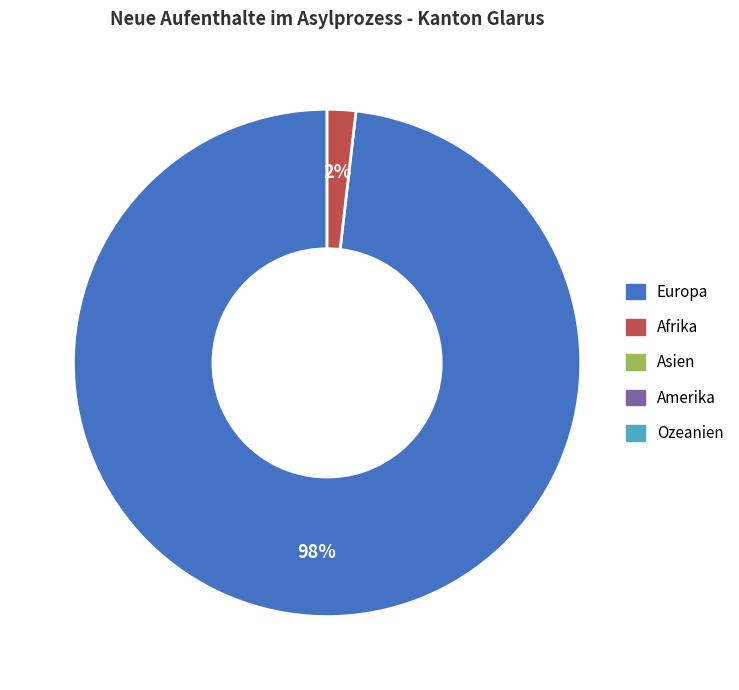

Is there a majority slice in this chart?

Yes